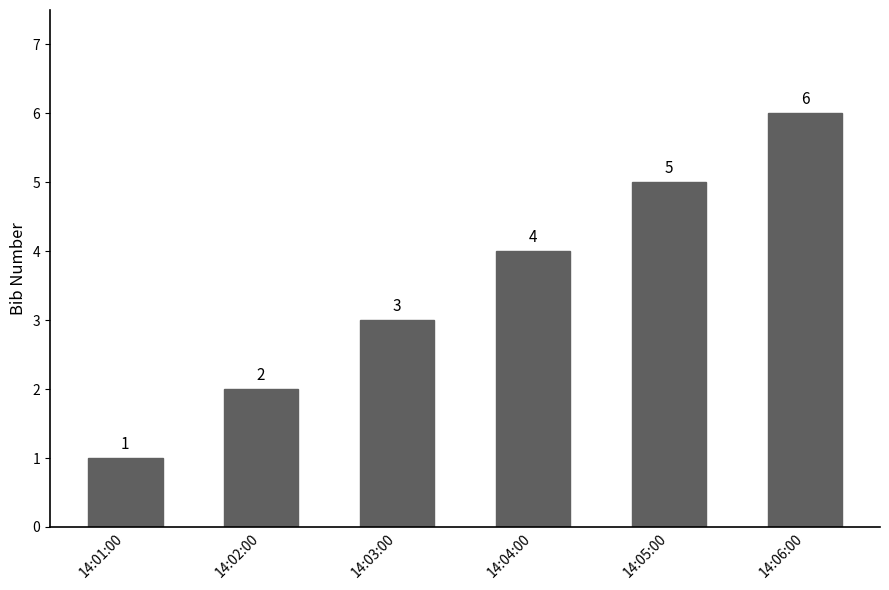

The value at 14:01:00 is 2. True or false?

False